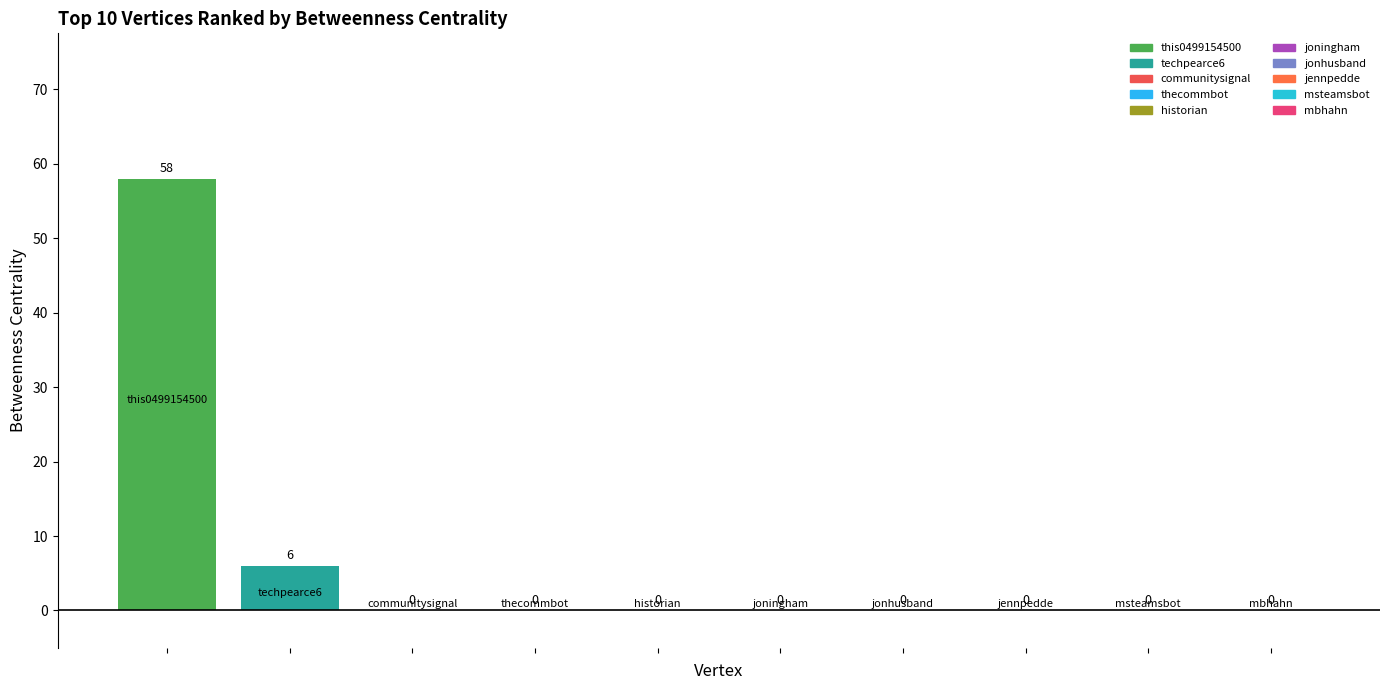

How many values exceed 0?

2